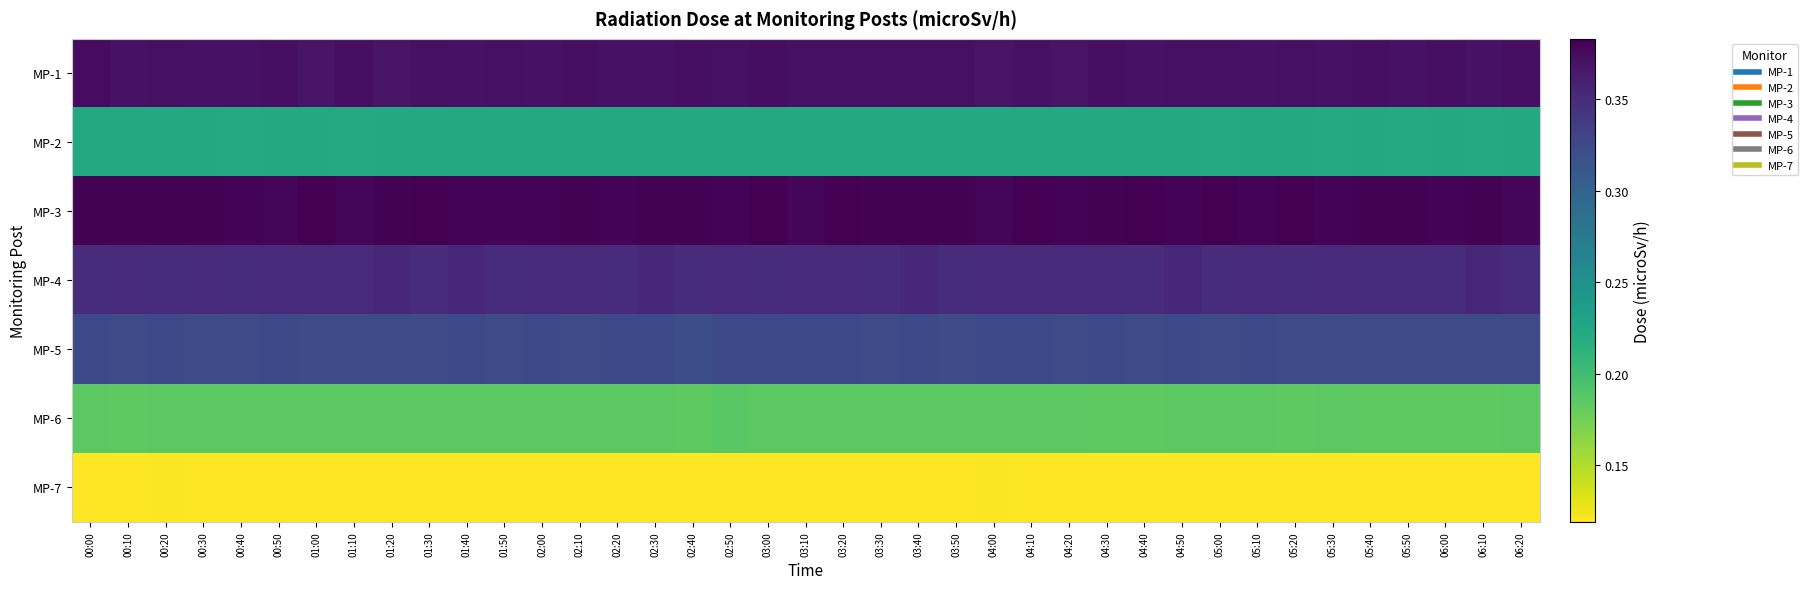

Count the number of categories in the chart.

39